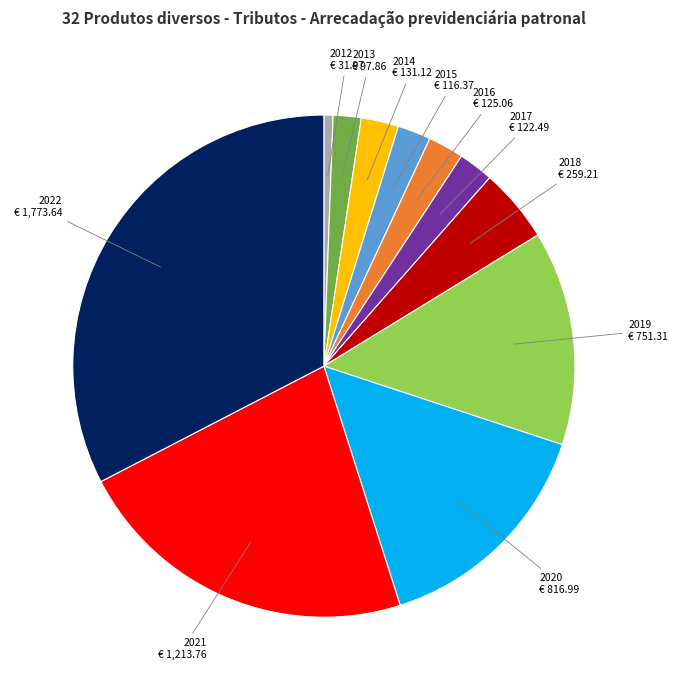

Is there a majority slice in this chart?

No